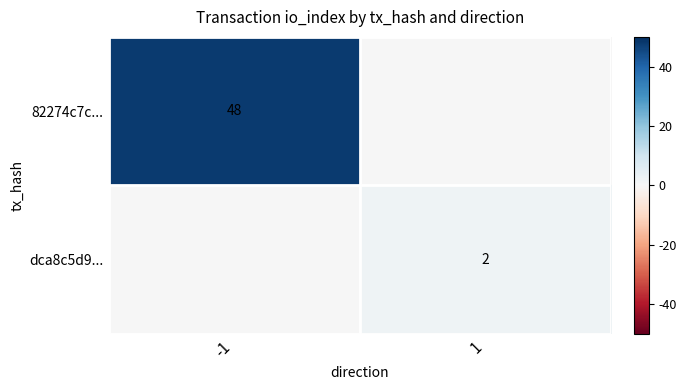

The value of dca8c5d9... at 1 is 3. True or false?

False